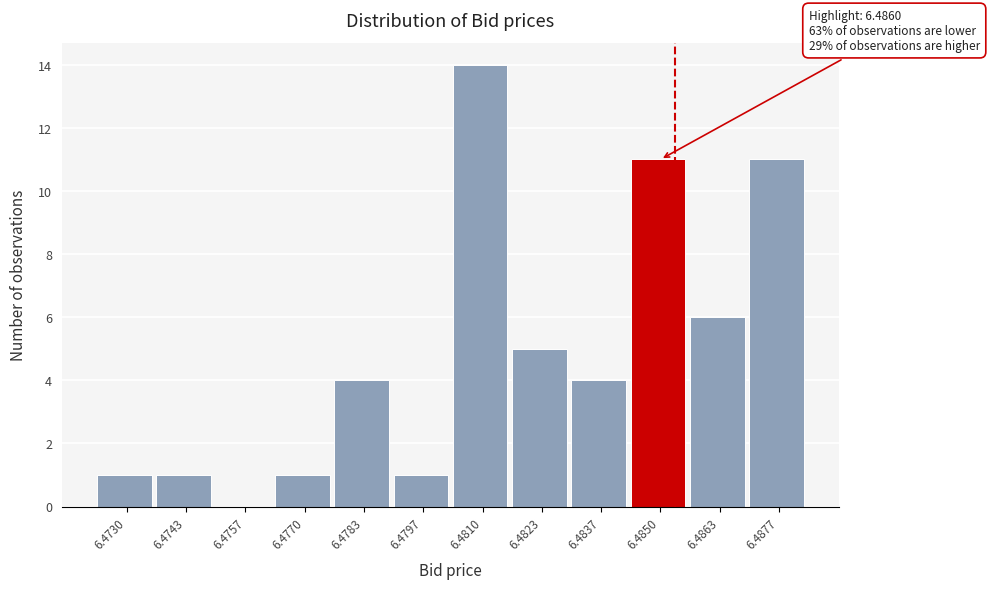

Reading left to right, what are all the values shown in this chart?

6.4730=1	6.4743=1	6.4757=0	6.4770=1	6.4783=4	6.4797=1	6.4810=14	6.4823=5	6.4837=4	6.4850=11	6.4863=6	6.4877=11